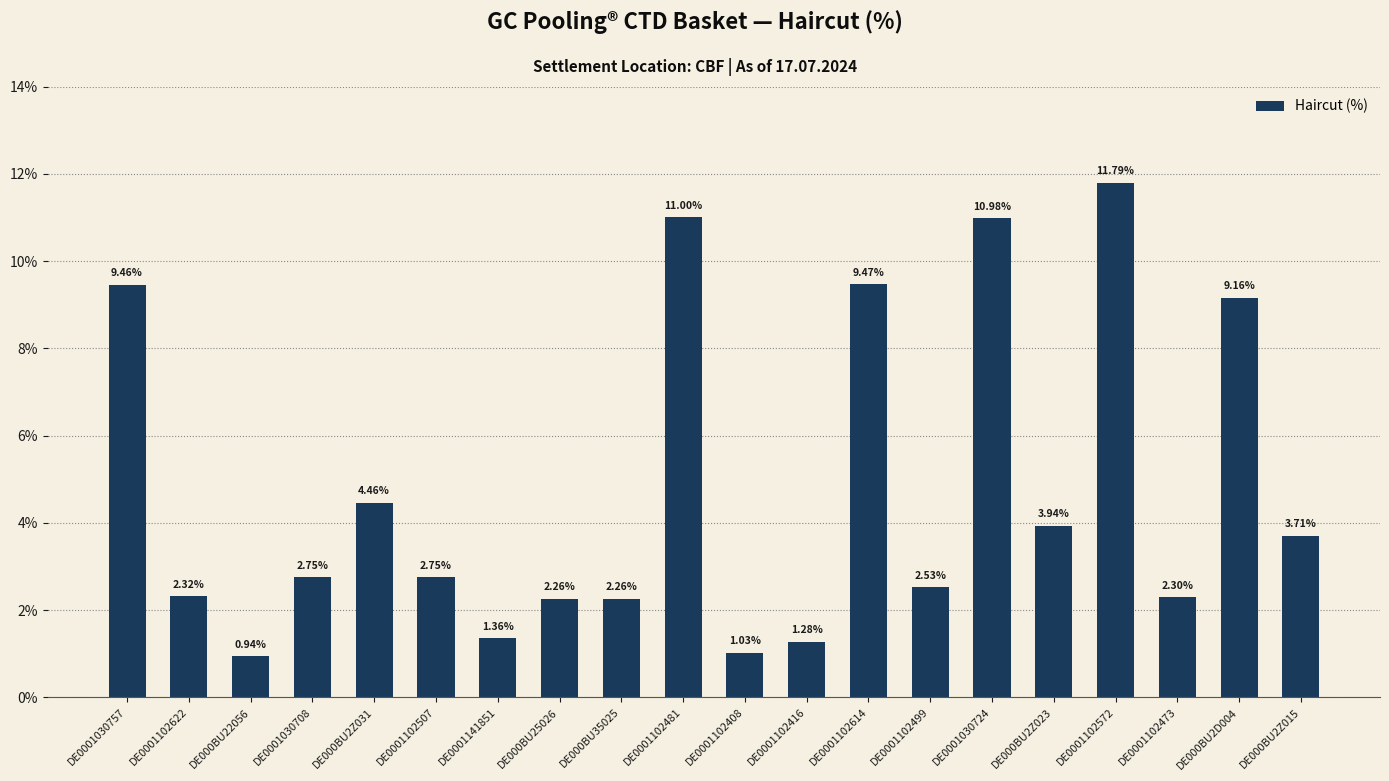

What is the difference between the maximum and second lowest values?

10.8